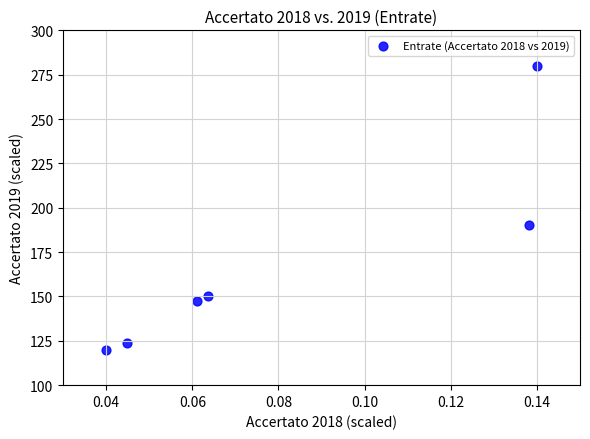

What is the range of Y values (max minus min)?

160.0